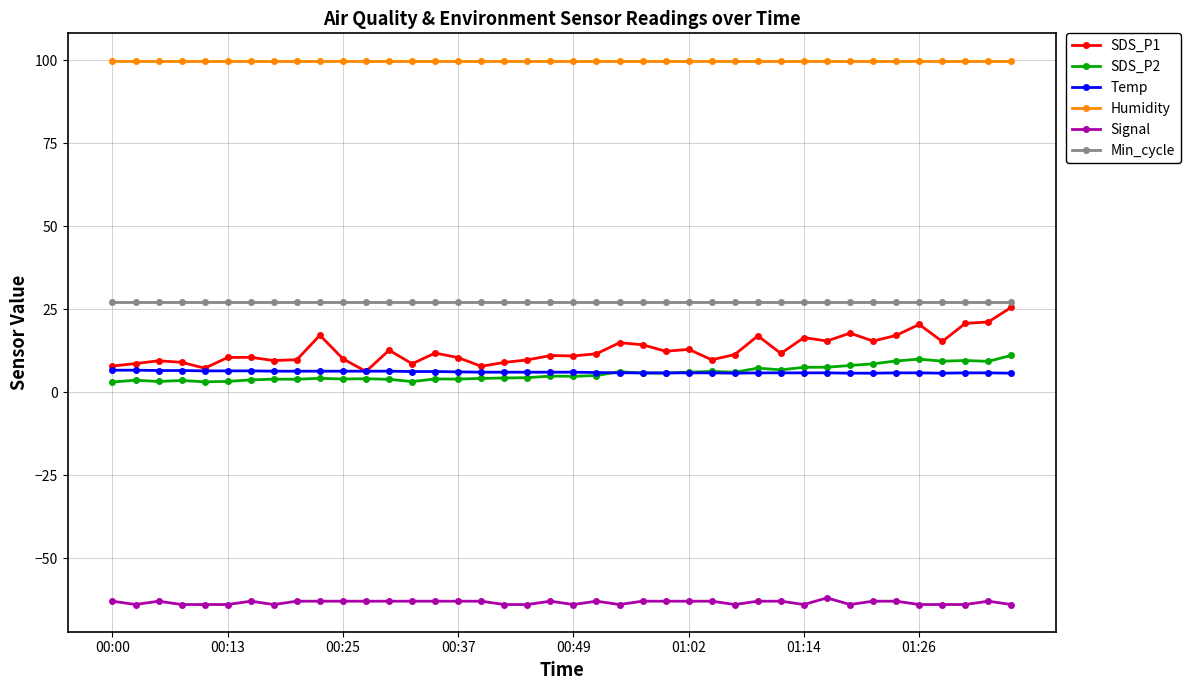

True or false: Signal has more than 0 points higher than both neighbors.

True